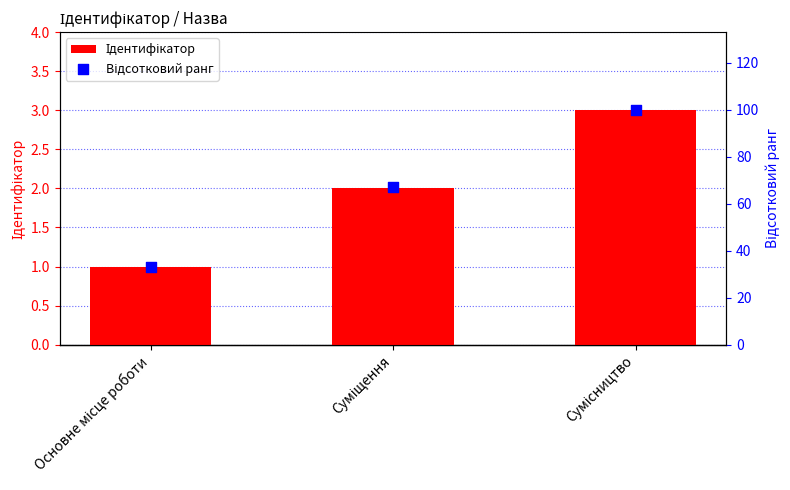

At which category is the sum across all series the highest?

Сумісництво